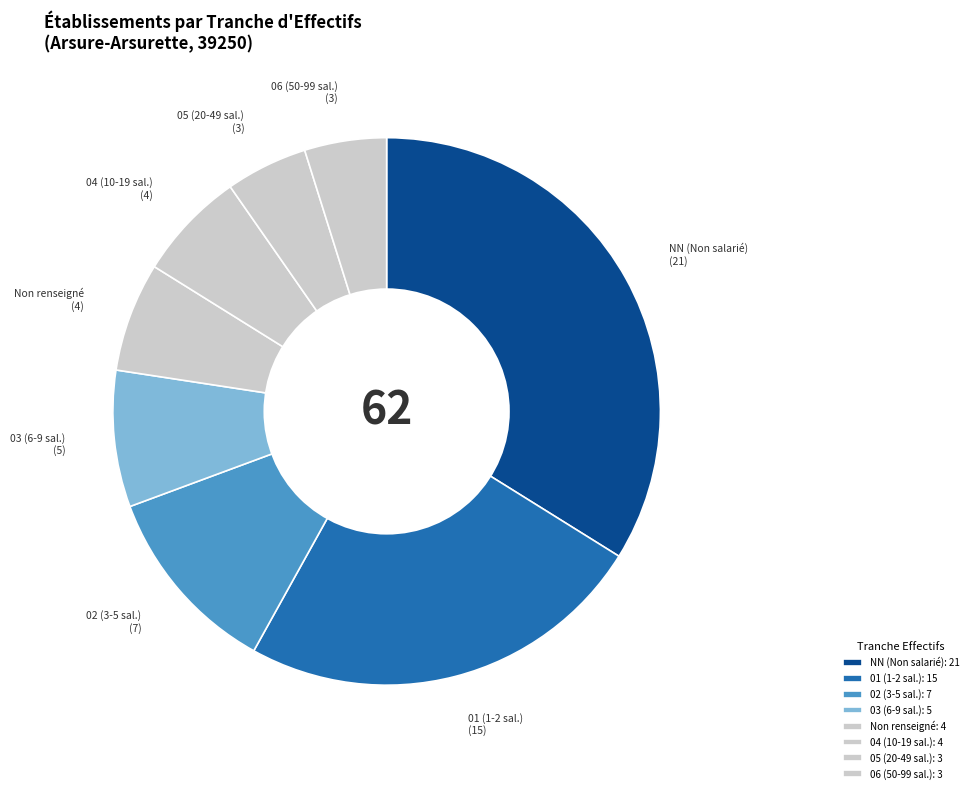

What is the ratio of the value at 01 (1-2 sal.) to the value at 03 (6-9 sal.)?

3.0